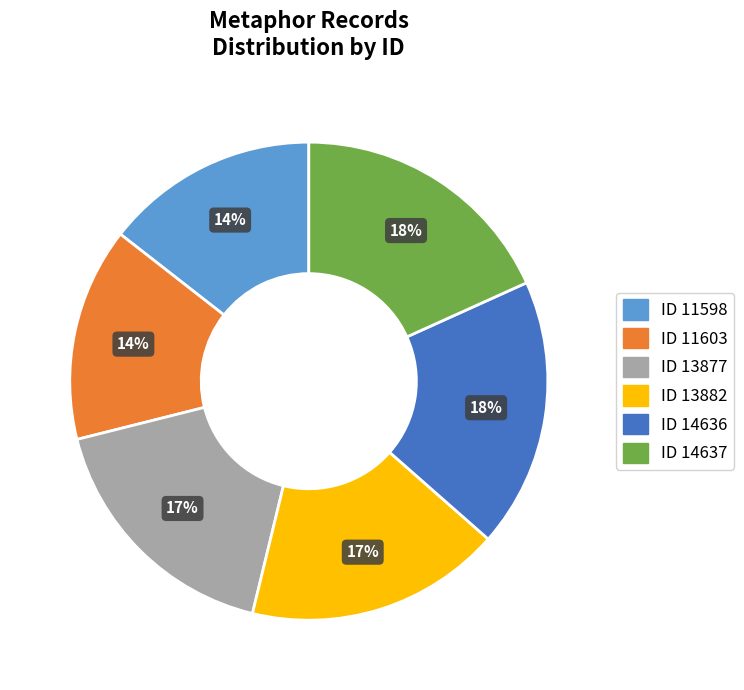

What percentage is the ID 11598 slice, to the nearest percent?

14%